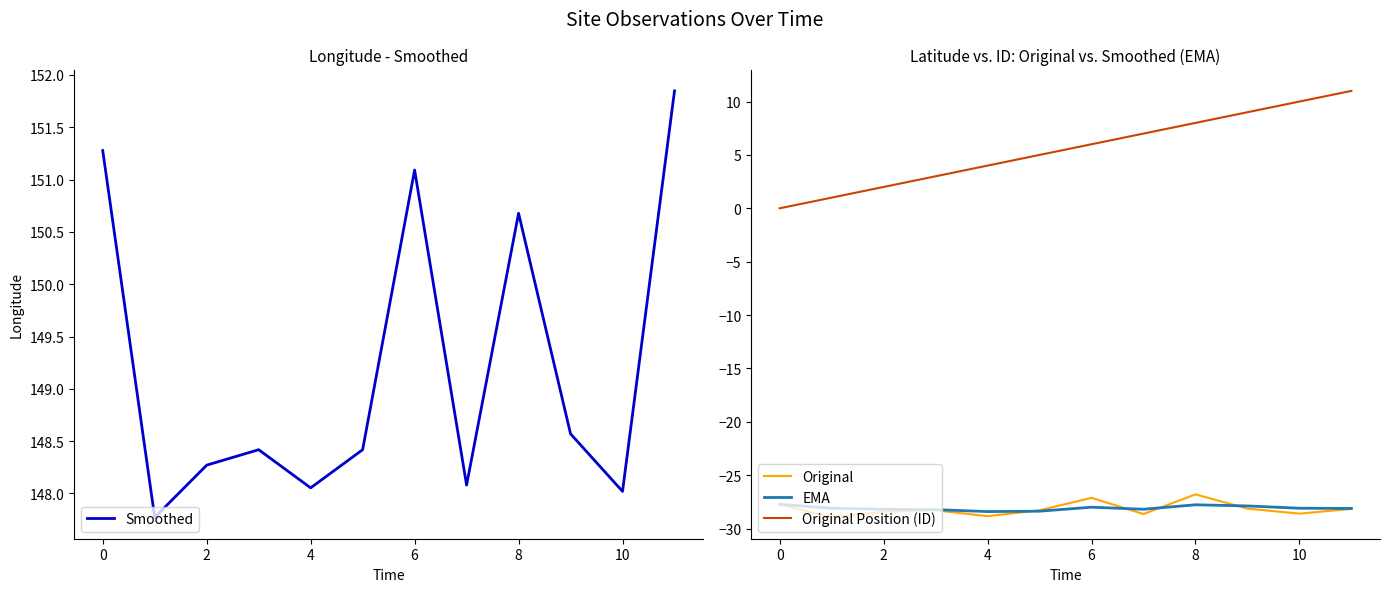

What is the average value of the EMA series?

-28.1